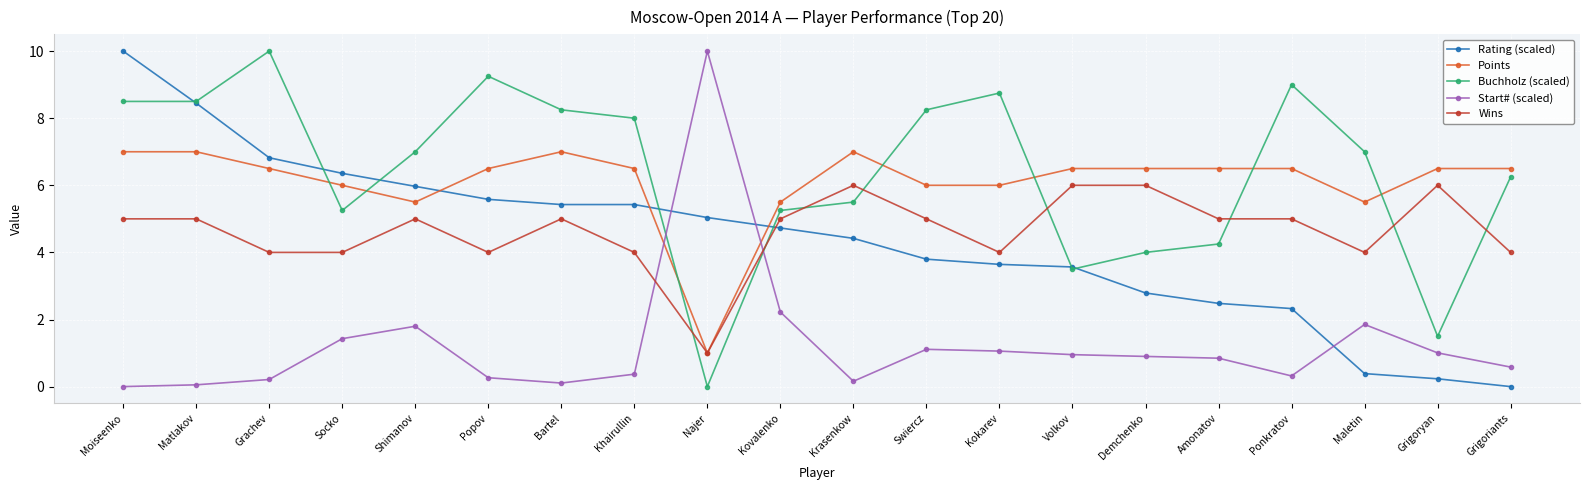

What is the label of the 7th point from the left?

Bartel